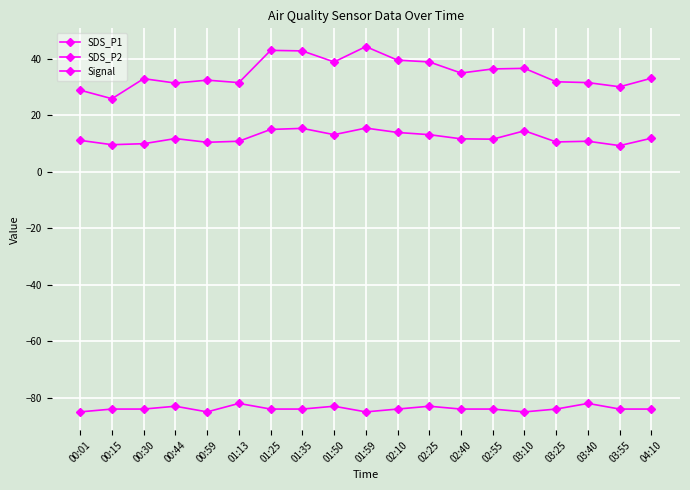

How many lines are shown in the chart?

3